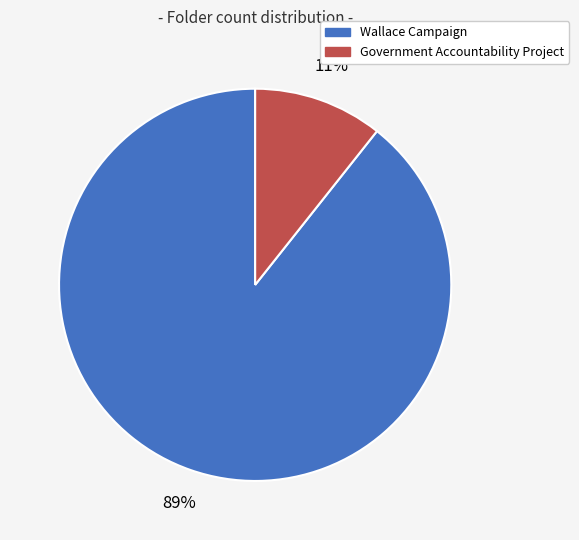

How many slices are in this pie chart?

2